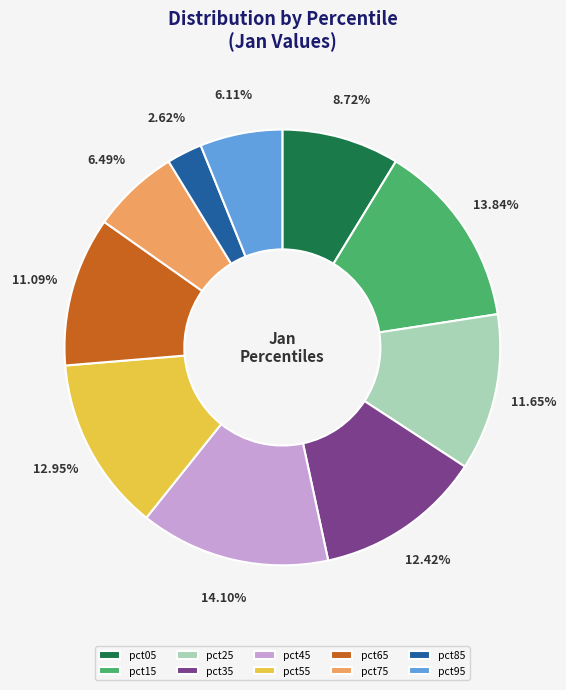

To the nearest percent, what portion does pct55 represent?

13%